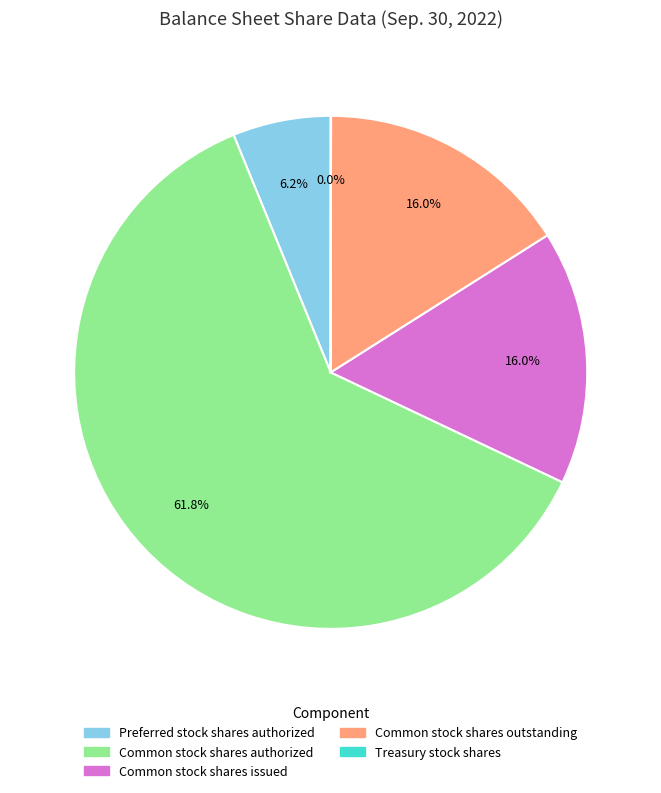

Does any single category account for the majority?

Yes